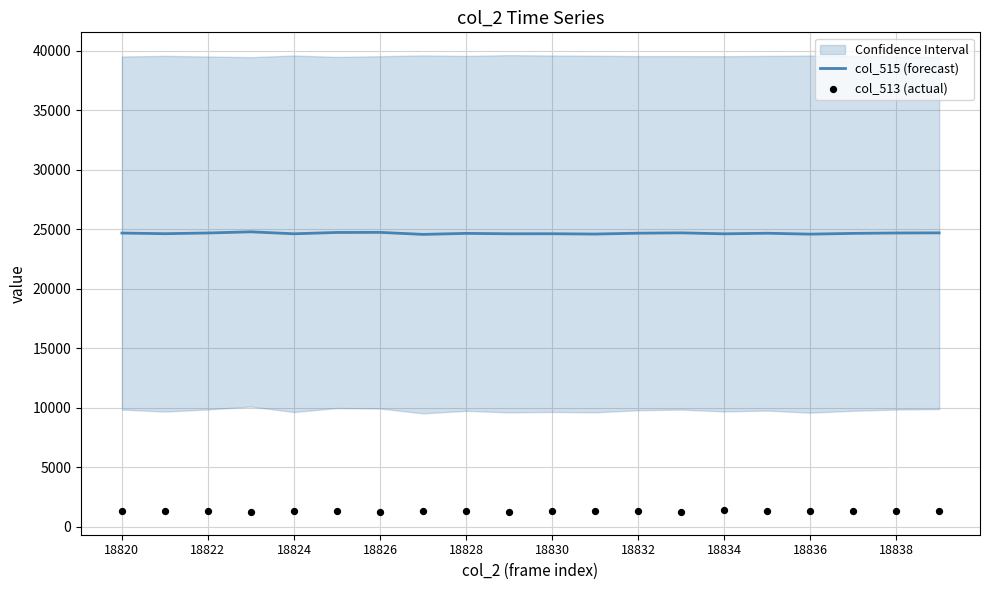

At how many categories does at least one series exceed 8925?

20